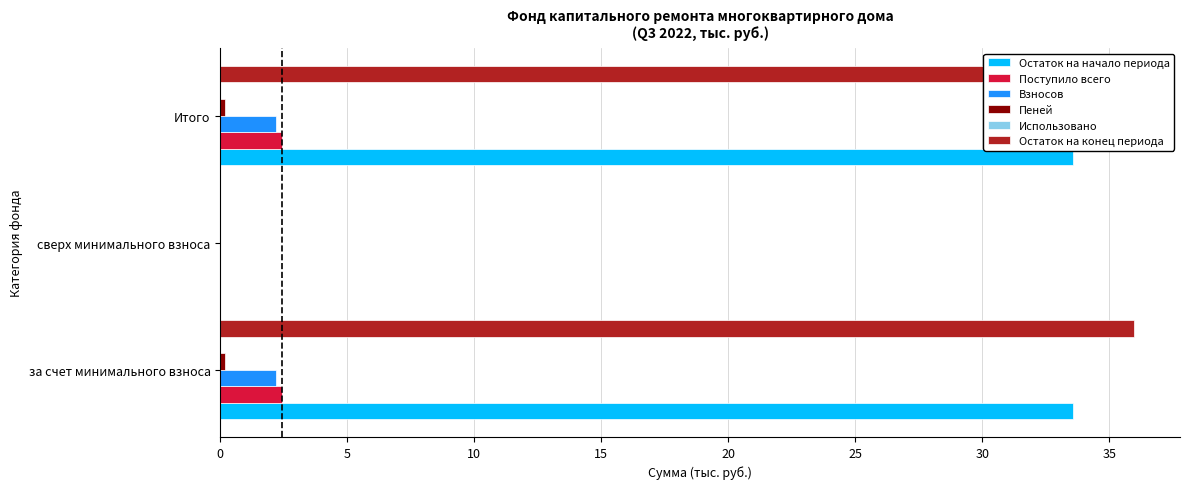

Rank the categories by Остаток на конец периода value from highest to lowest.

0, 10, 5